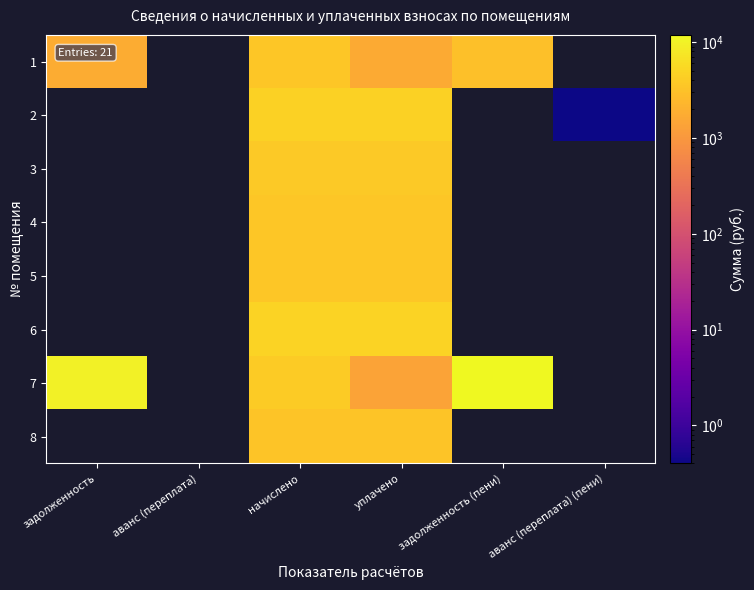

Between задолженность (пени) and задолженность, which is larger?

задолженность (пени)